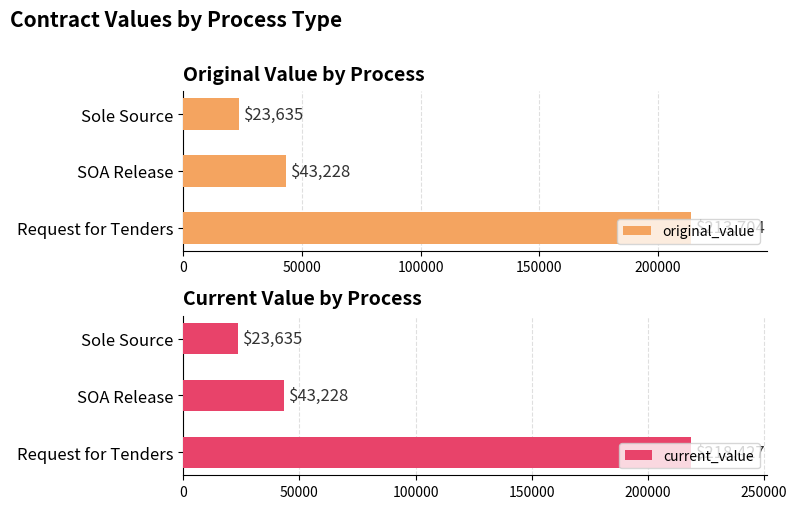

What is the value of the current_value bar at the 3rd from the left?

23634.9